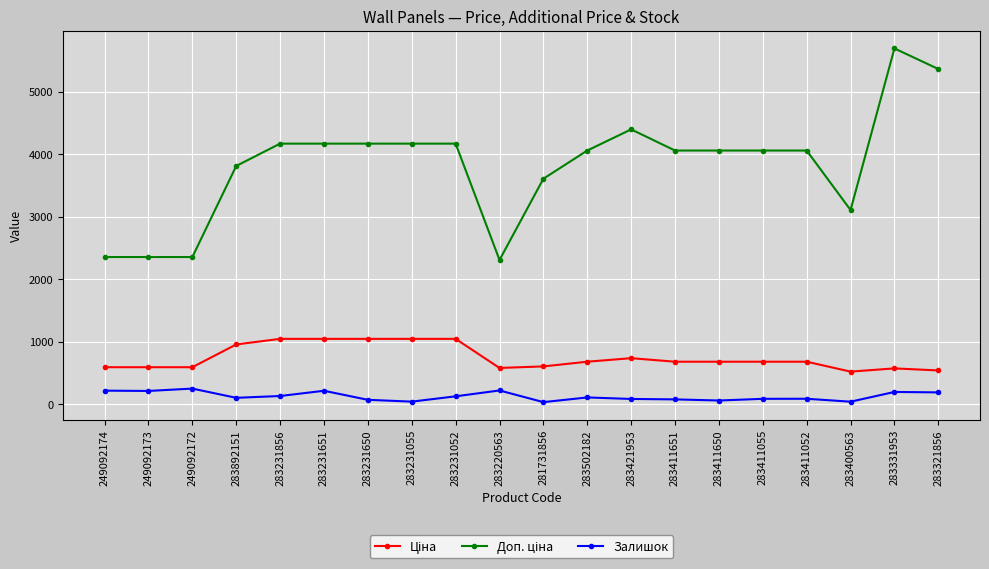

The Залишок series shows 37.0 at 283231055. True or false?

True